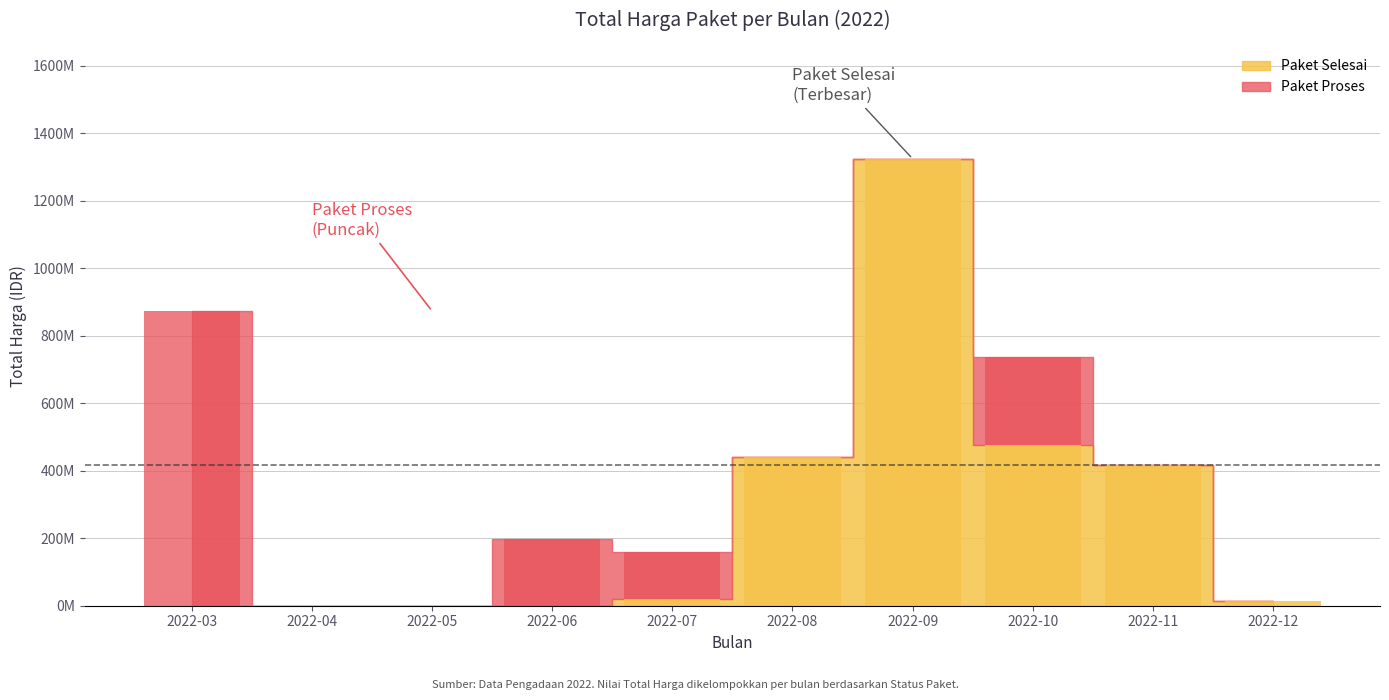

True or false: Paket Proses has a value of 0 at 26.

True